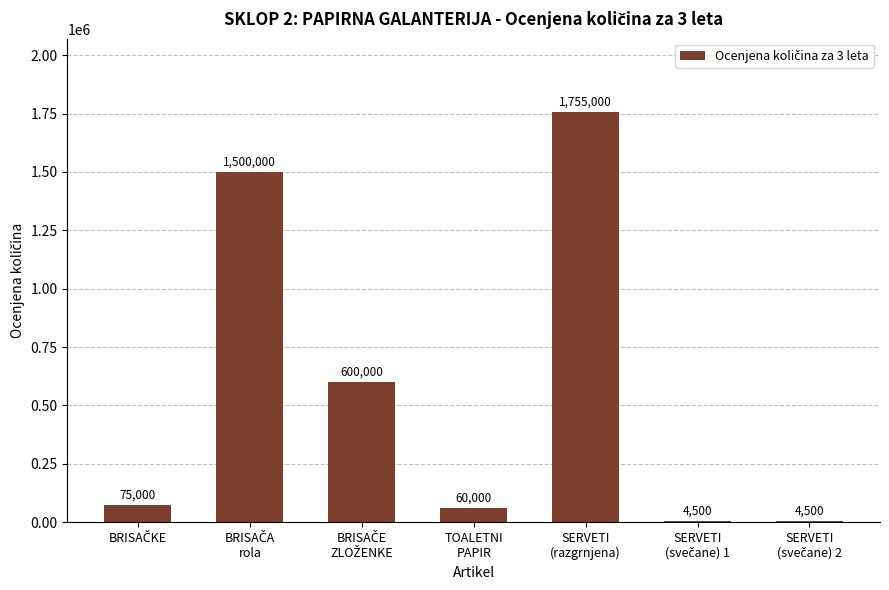

Which category has the highest value across all series?

SERVETI
(razgrnjena)